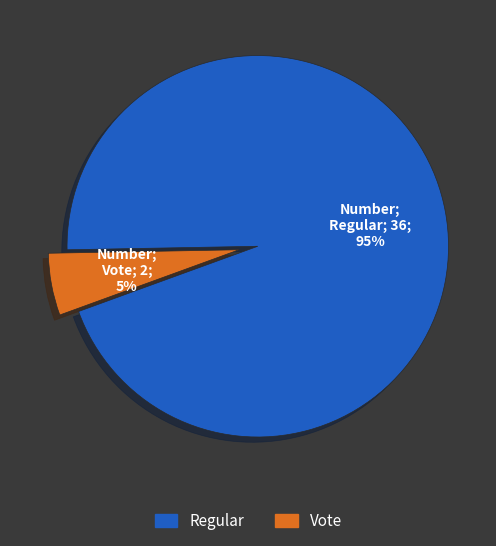

Which slice is the largest?

Regular